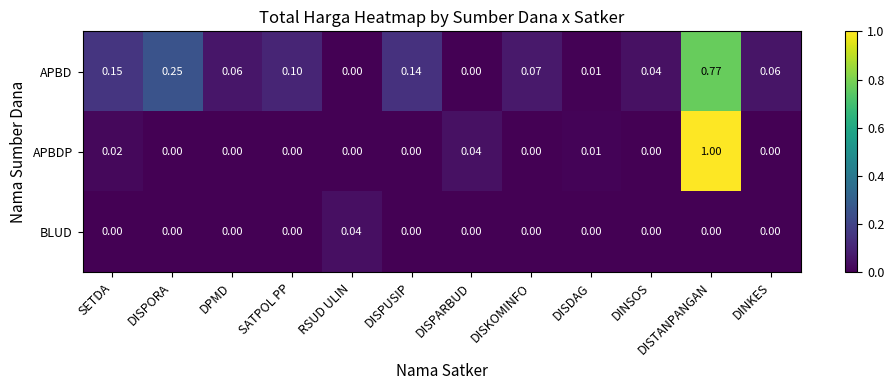

Rank the series by their average value, from highest to lowest.

APBD, APBDP, BLUD